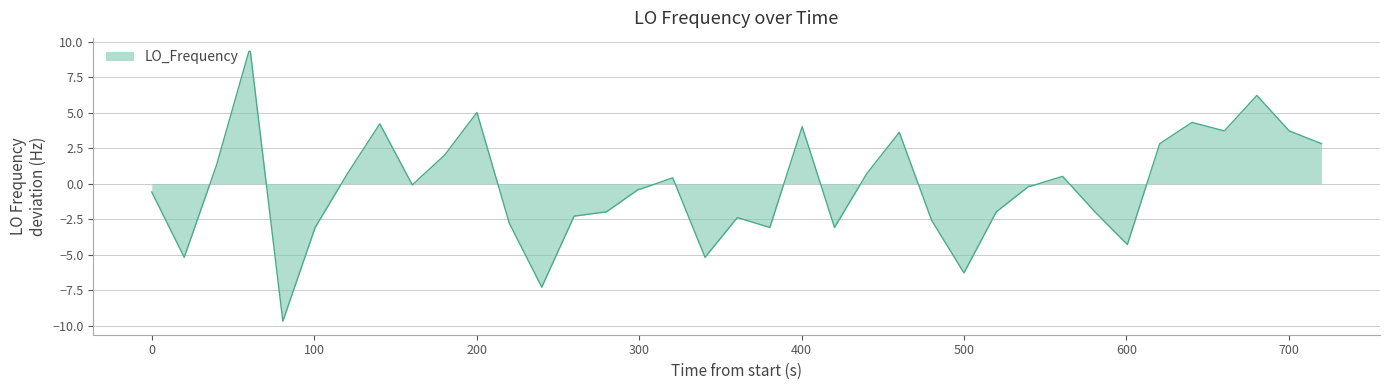

What is the greatest value displayed?

9.3